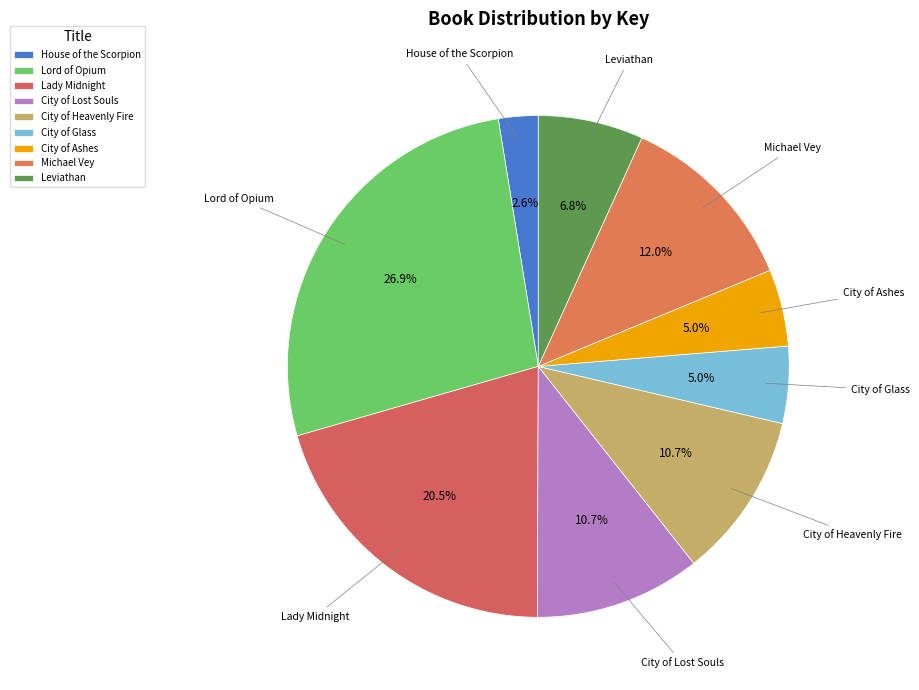

True or false: City of Lost Souls accounts for 11% of the total.

True